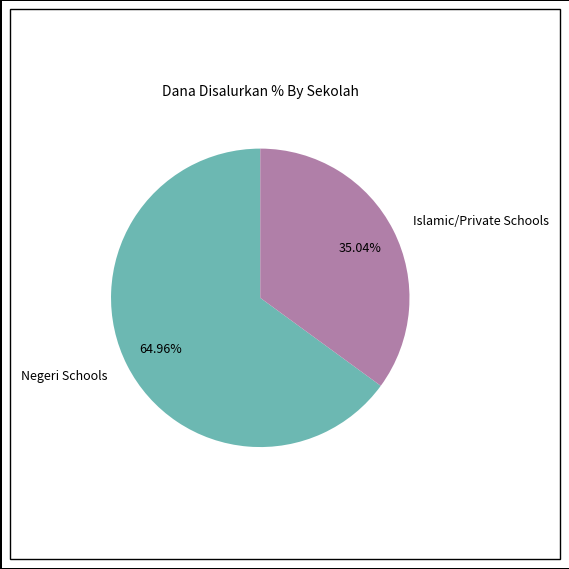

Does any single category account for the majority?

Yes